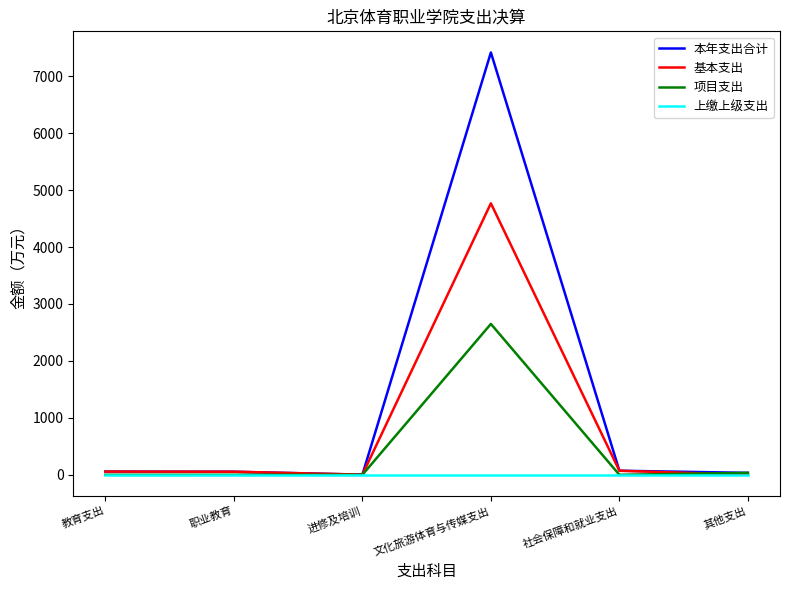

What are all the series names shown in the legend?

本年支出合计, 基本支出, 项目支出, 上缴上级支出